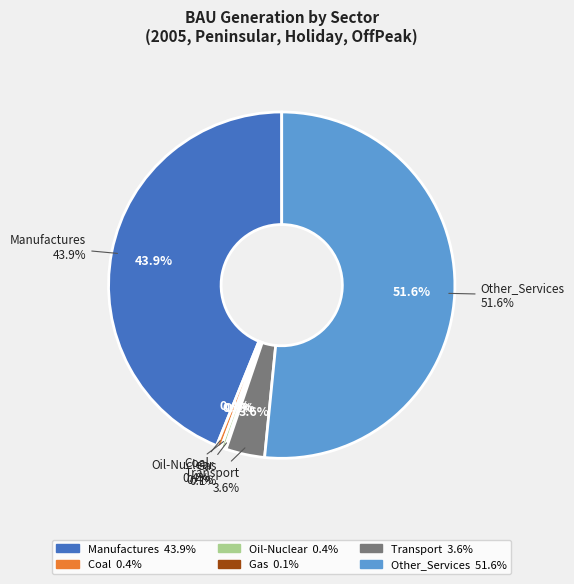

How many slices are in this pie chart?

6